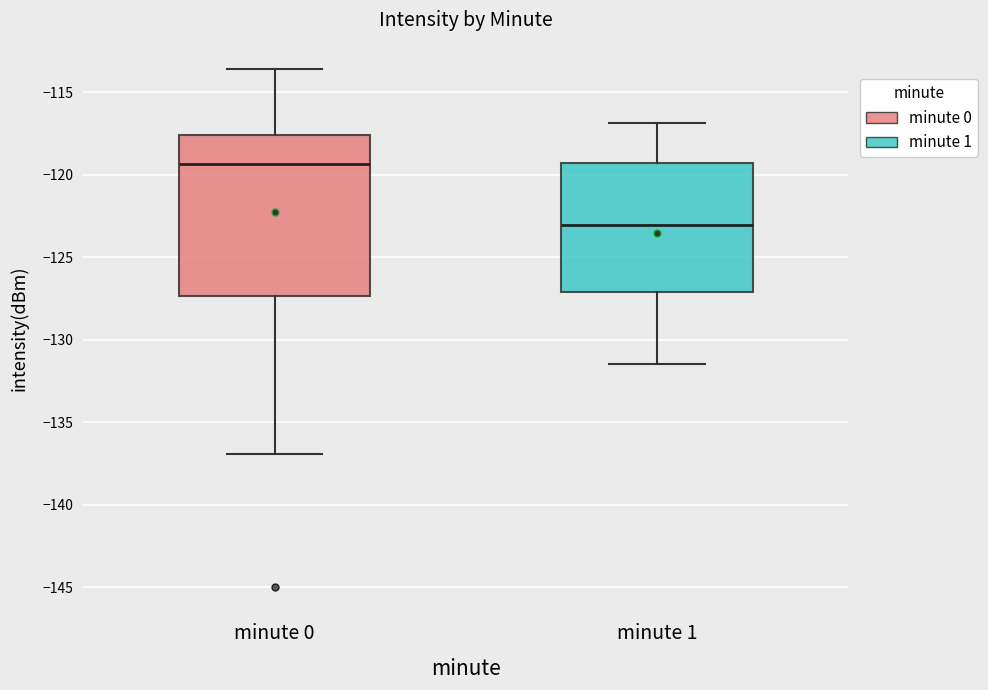

Which box's median line is the highest?

minute 0